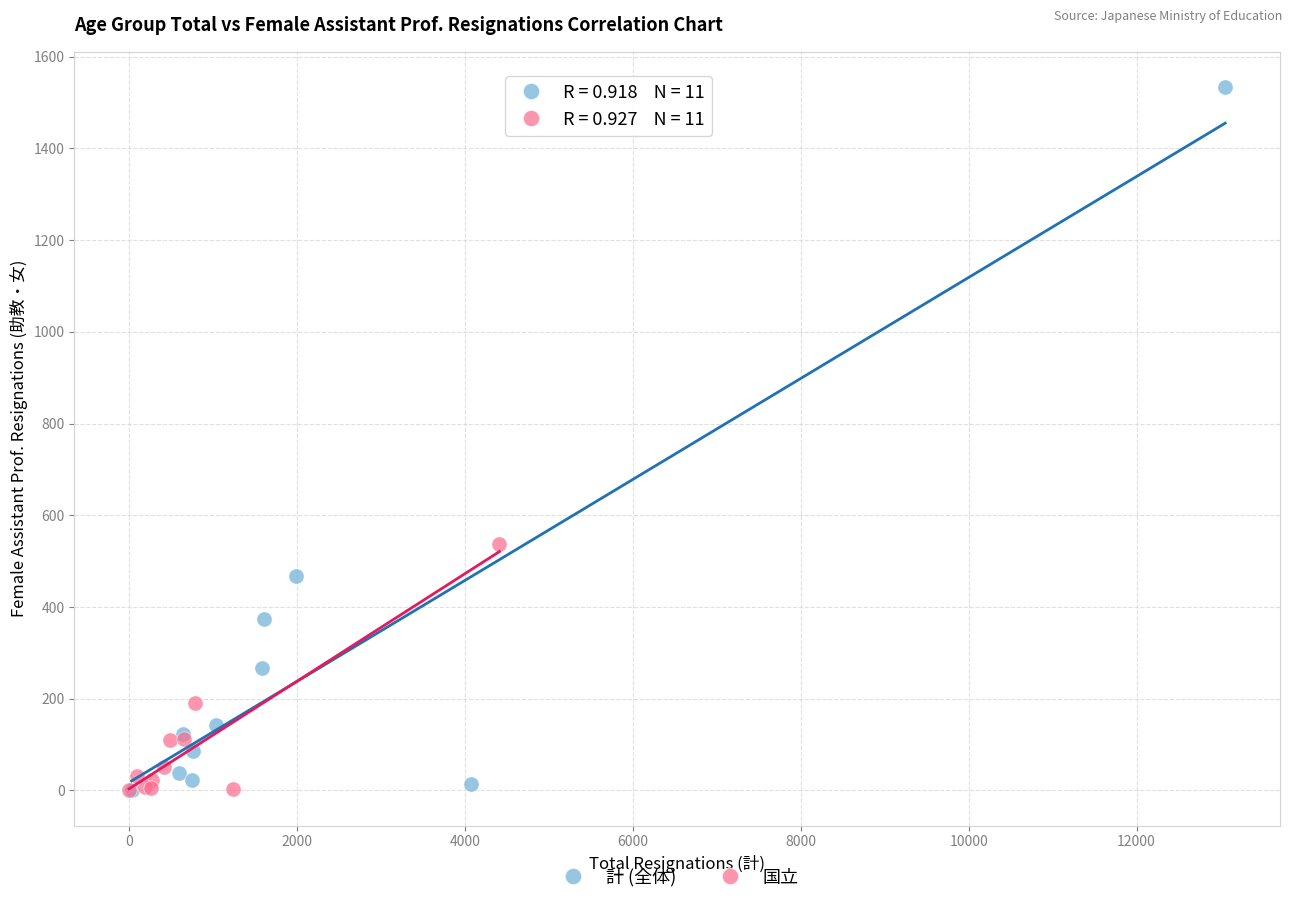

Which series contains the highest Y value?

計 (全体)